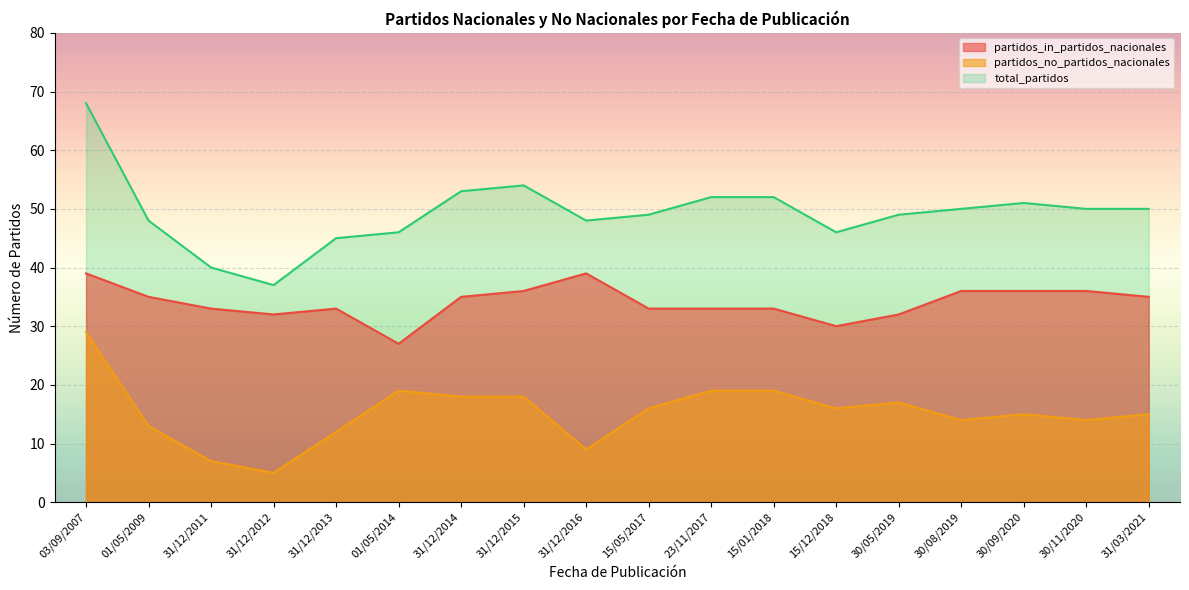

At which label does partidos_no_partidos_nacionales first exceed 16?

03/09/2007